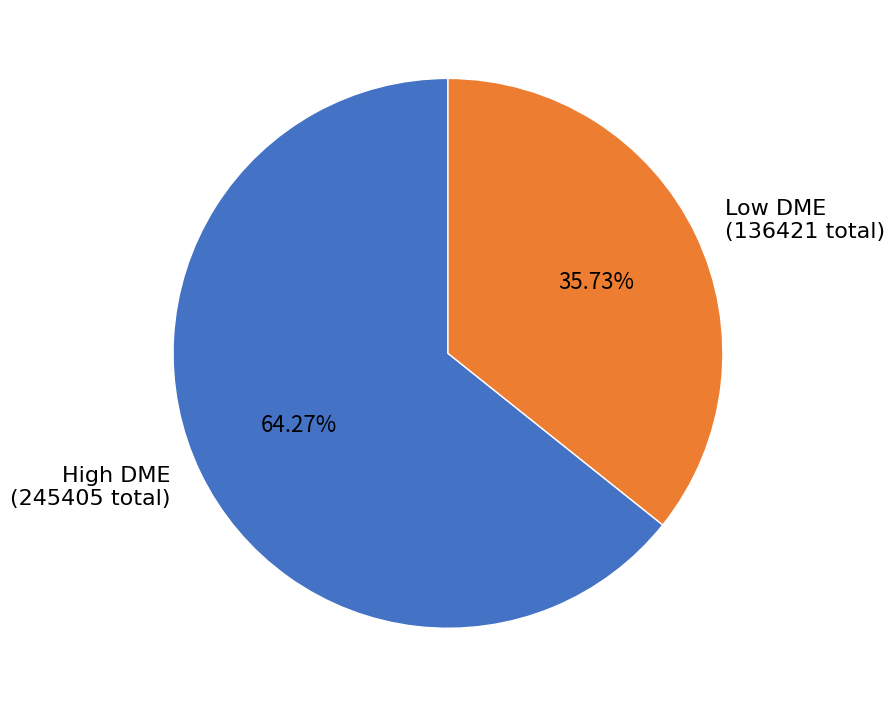

Does any single category account for the majority?

Yes